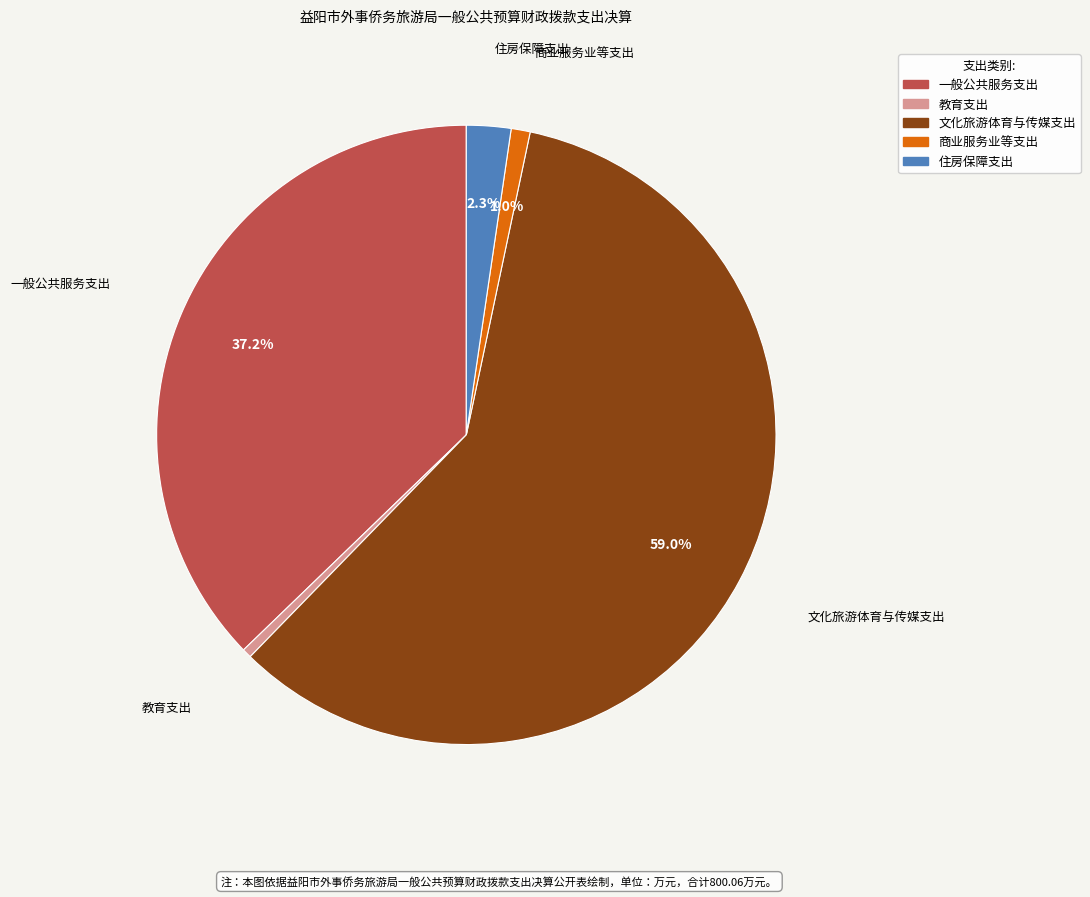

What percentage is NOT represented by 文化旅游体育与传媒支出?

41.0%